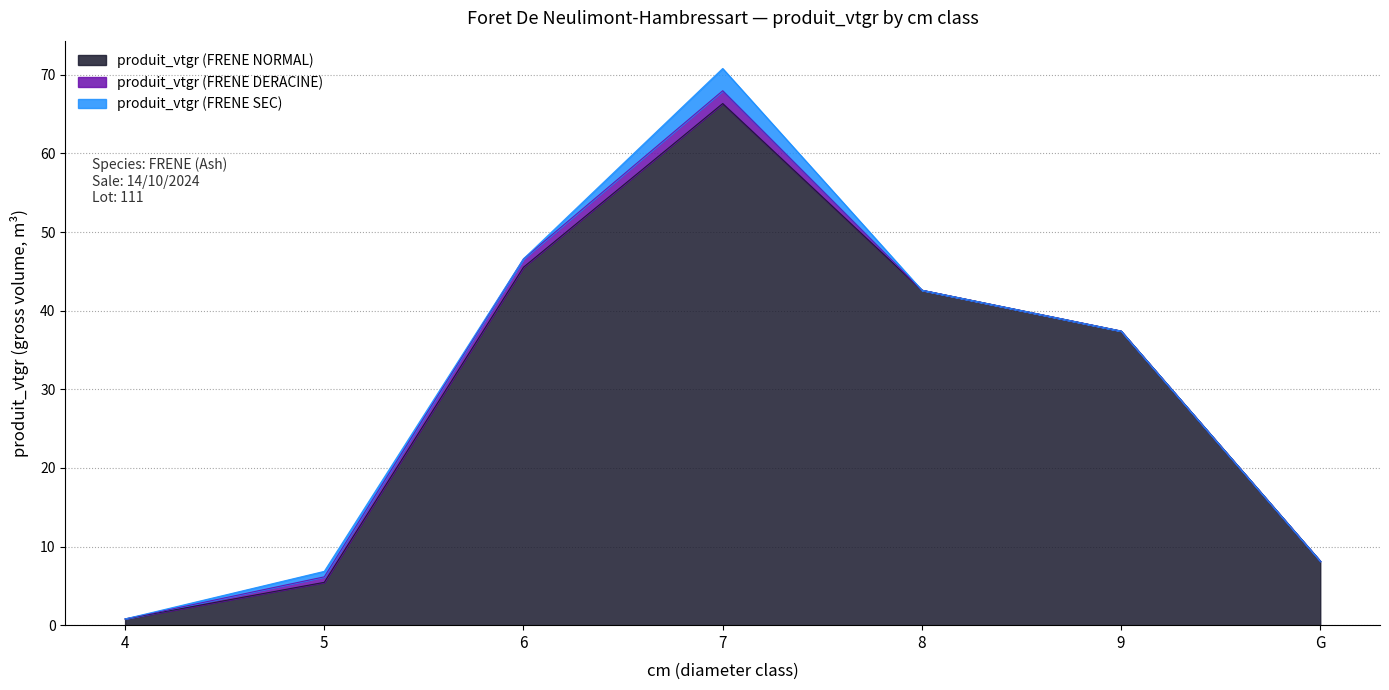

In produit_vtgr (FRENE DERACINE), how many points are higher than both neighbors (excluding endpoints)?

1